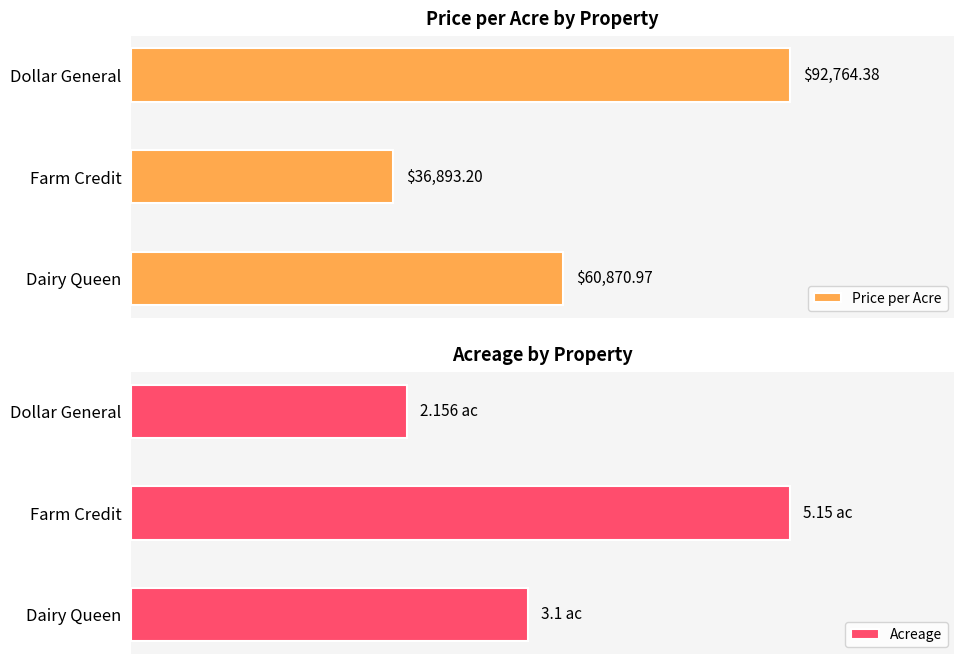

Is it true that Acreage equals 0.4 at Farm Credit?

False